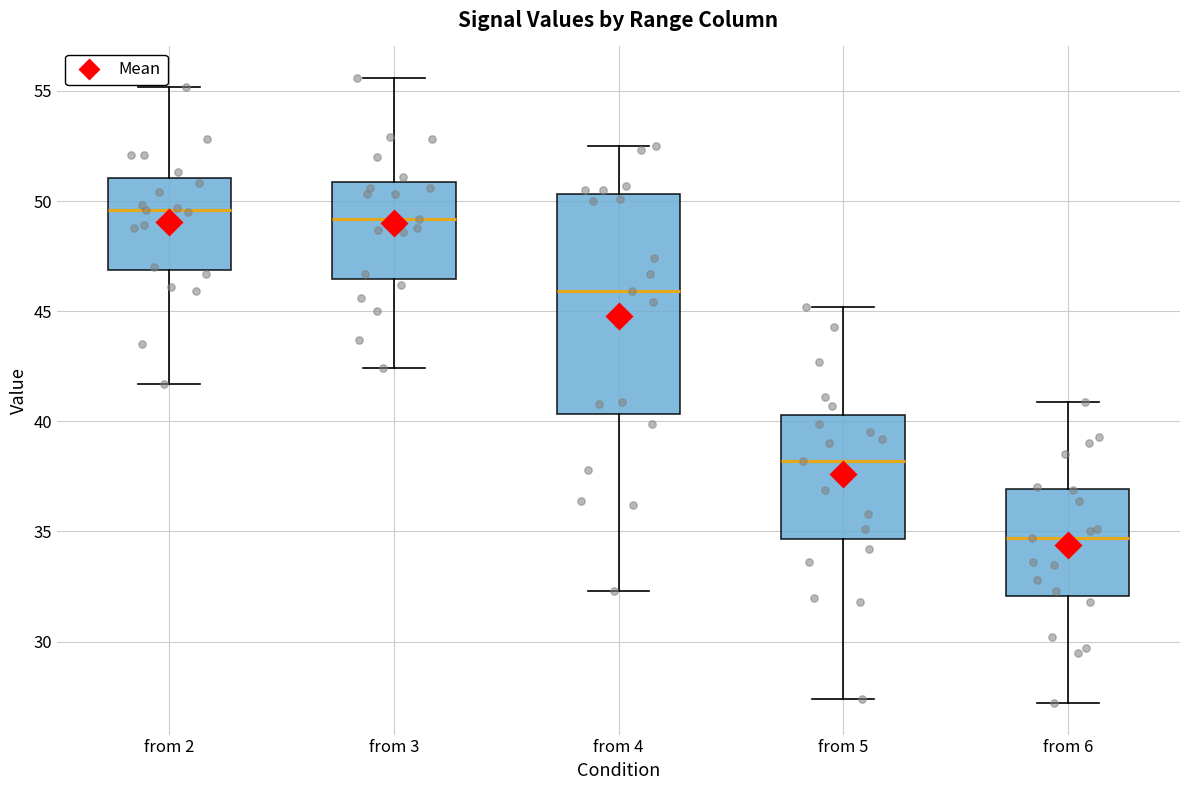

Which box is the tallest, from its lower edge to its upper edge?

from 4